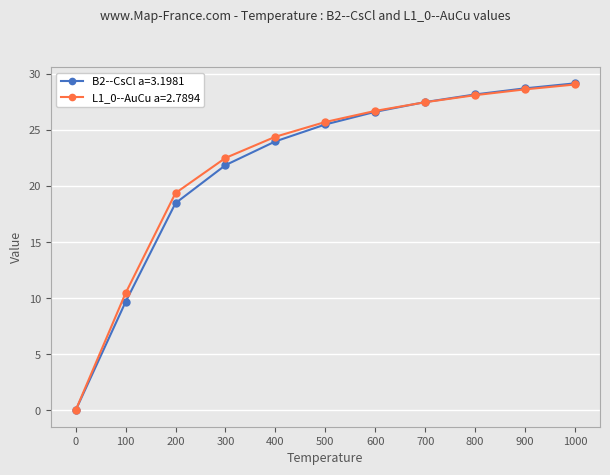

At how many categories does at least one series exceed 20?

8